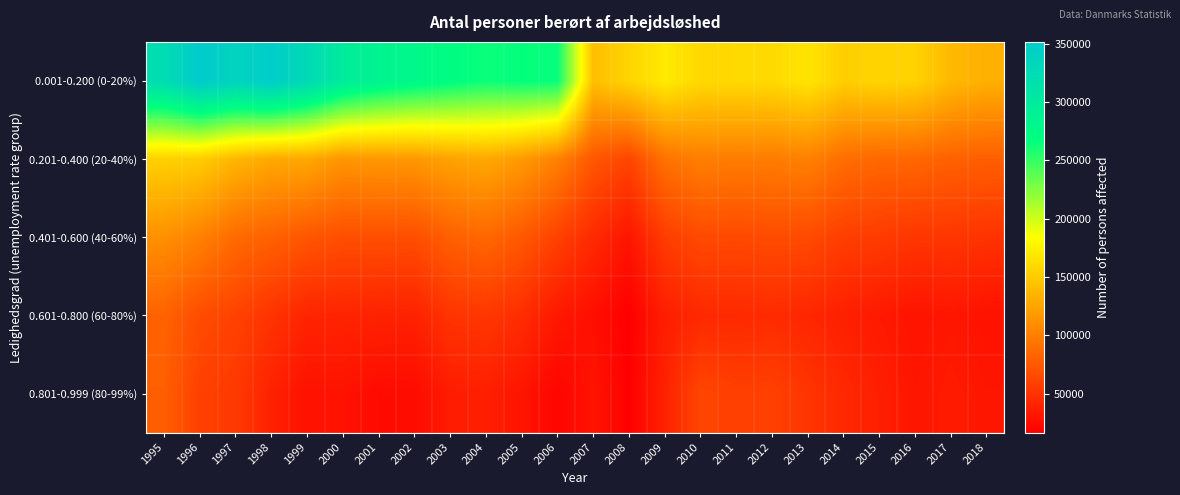

How many data points does each series have?

24